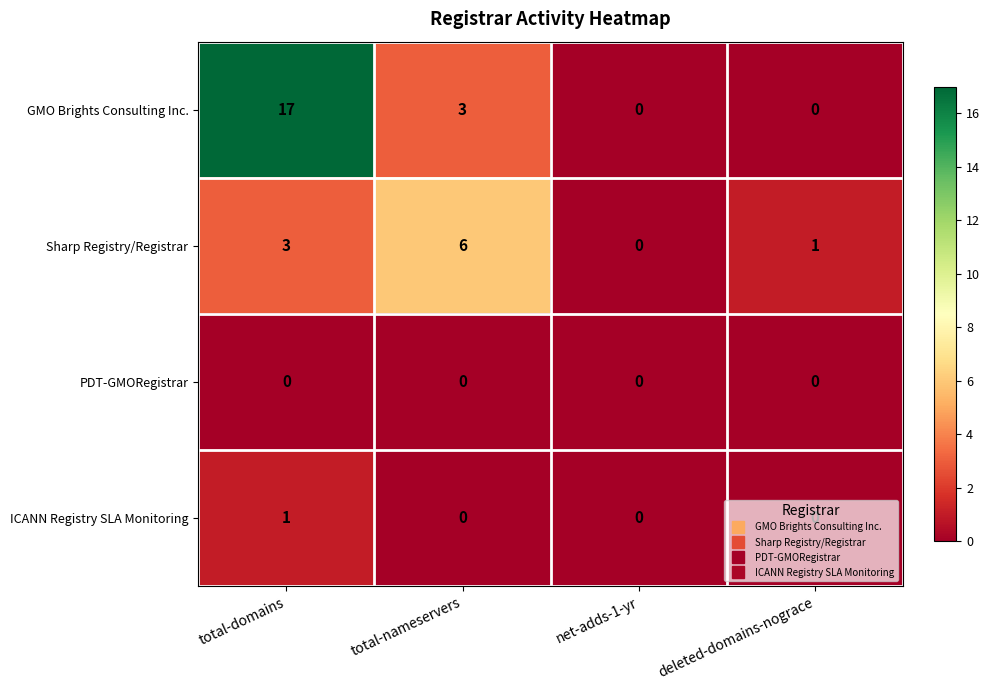

Where is Sharp Registry/Registrar nearest to the value 3?

total-domains